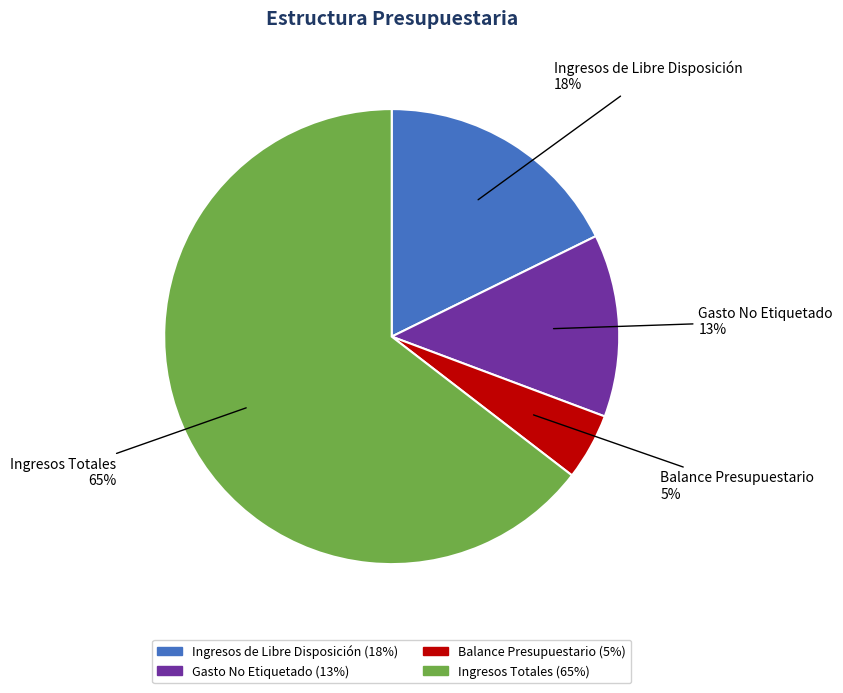

Is the sum of Balance Presupuestario and Ingresos Totales greater than half?

Yes